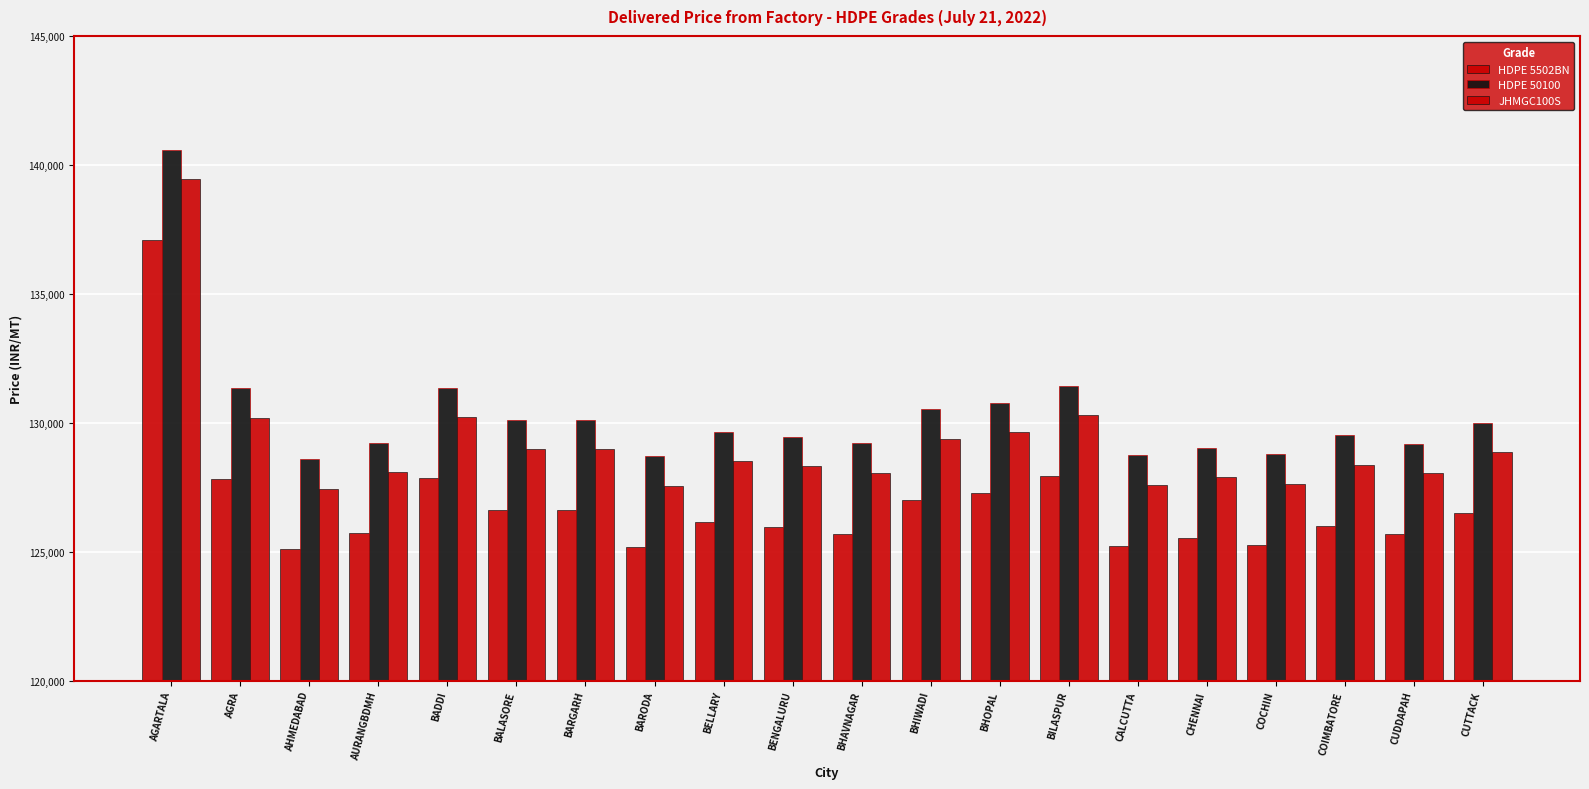

The HDPE 5502BN series shows 32511 at COCHIN. True or false?

False